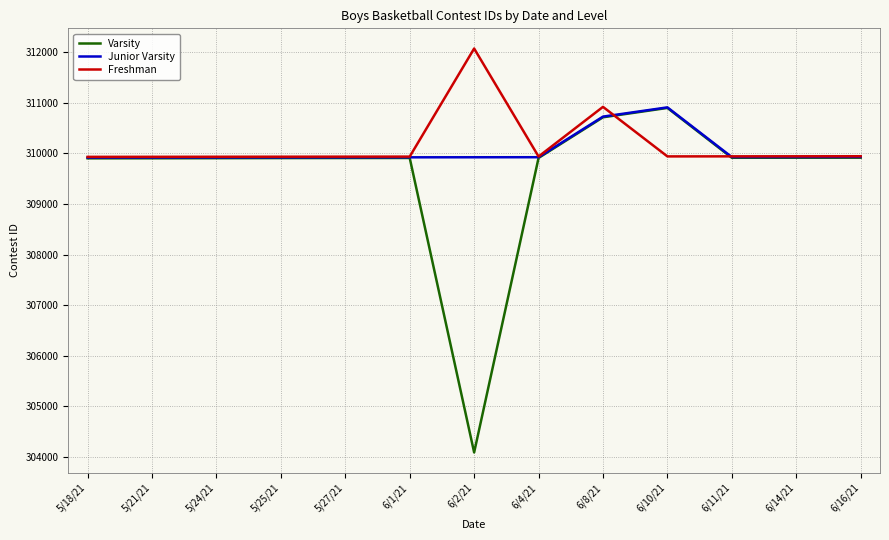

At which category is the sum across all series the highest?

6/8/21